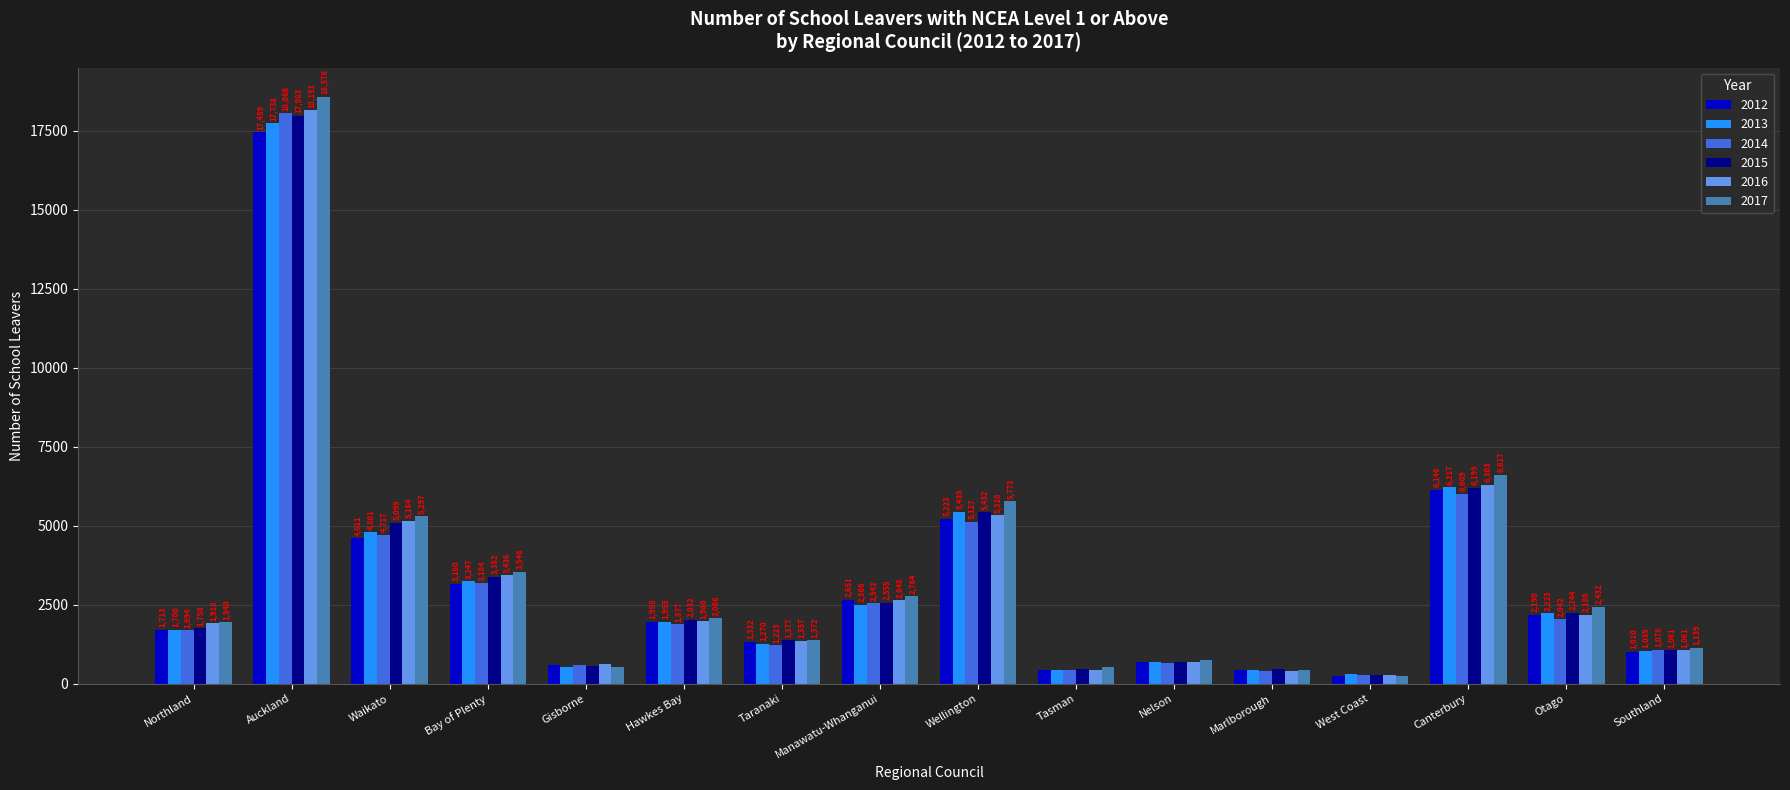

What is the average value of the 2016 series?

3247